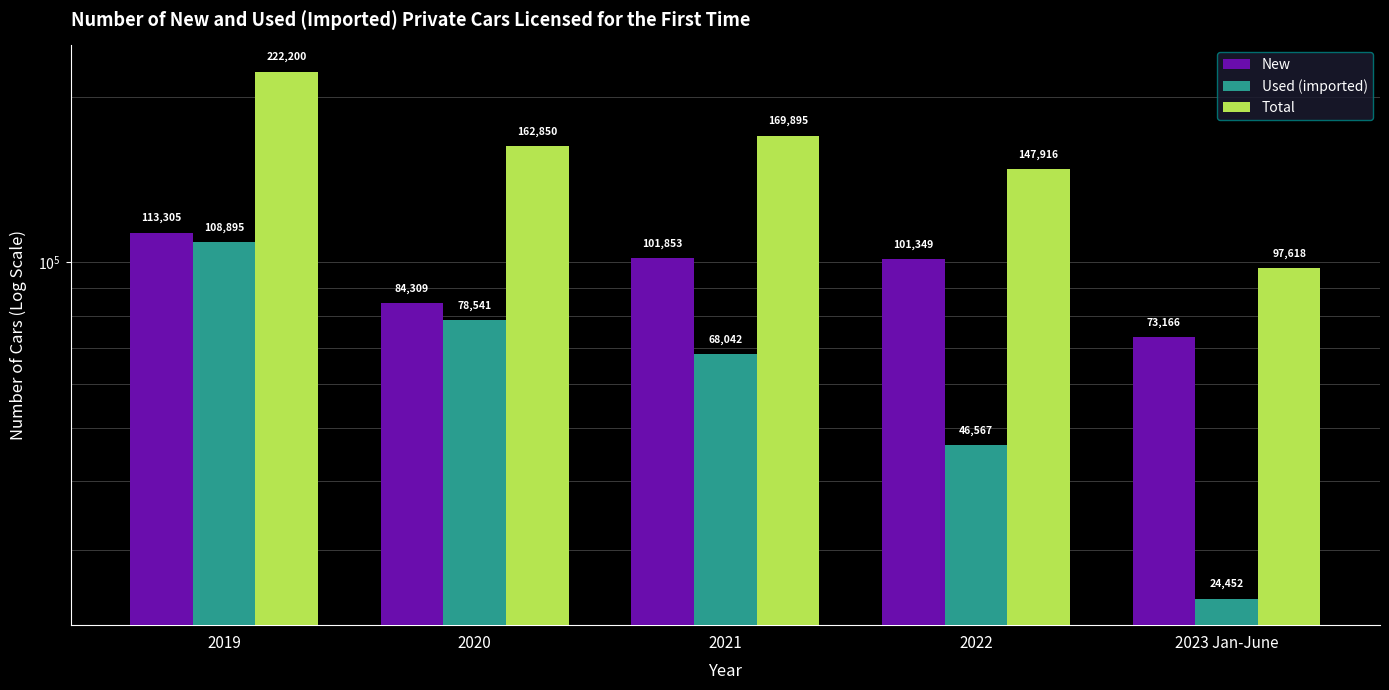

Count the number of categories in the chart.

5